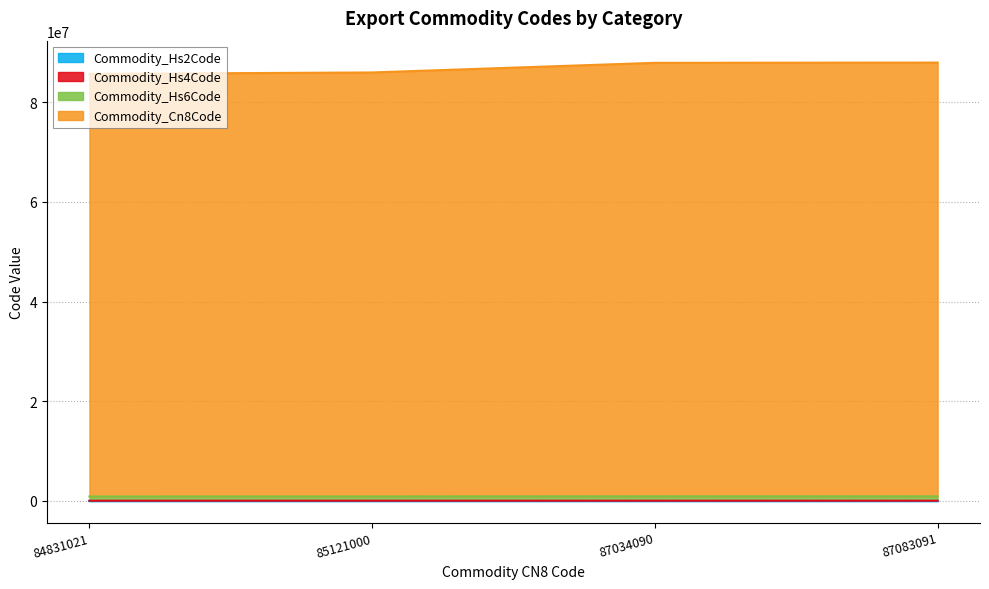

Where does the Commodity_Cn8Code series first go above 8790?

87083091